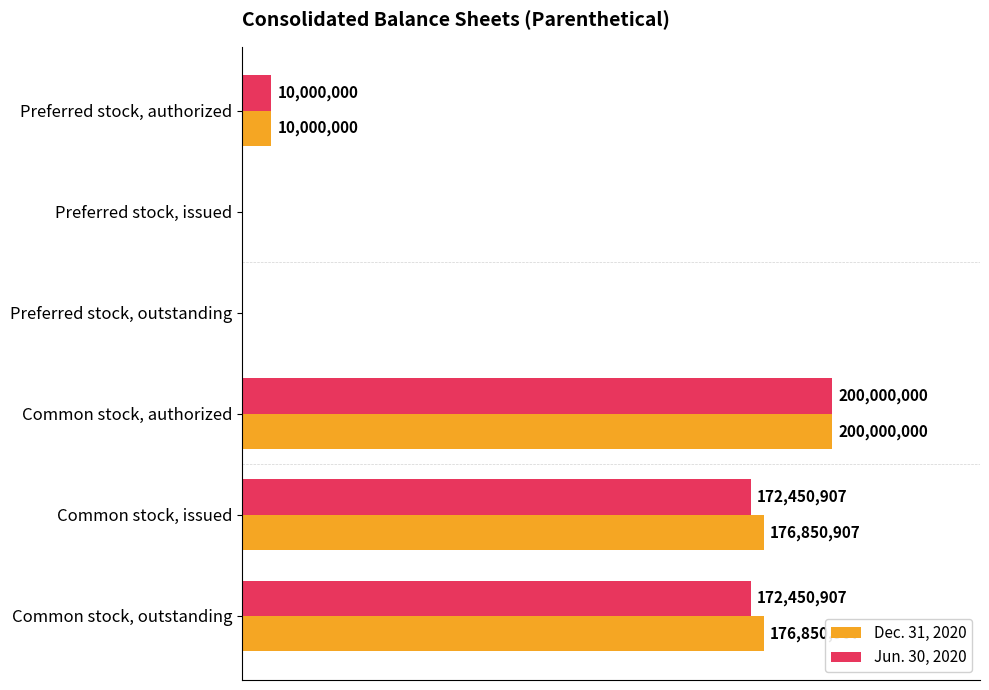

What is the average value of the Dec. 31, 2020 series?

93950302